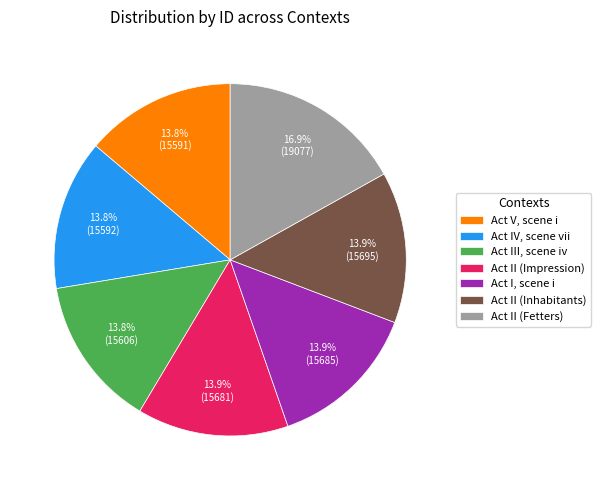

Which category has the biggest portion of the pie?

Act II (Fetters)